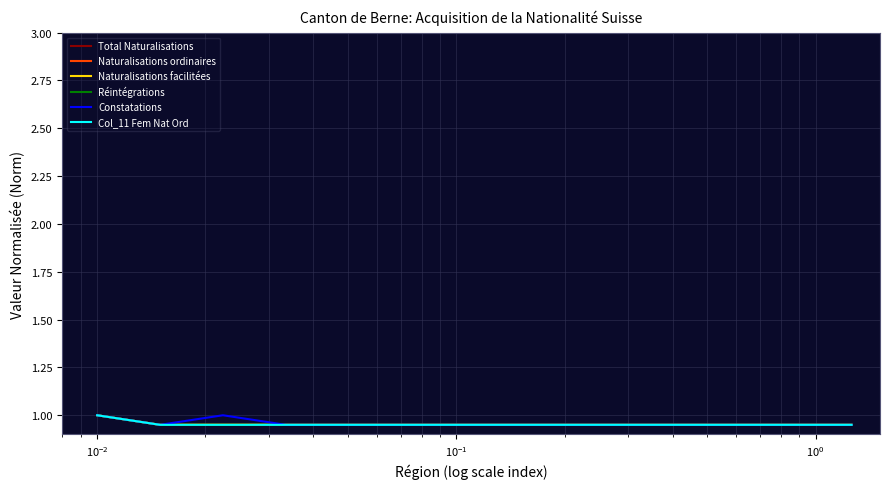

Is this an area chart (filled region under the line)?

No